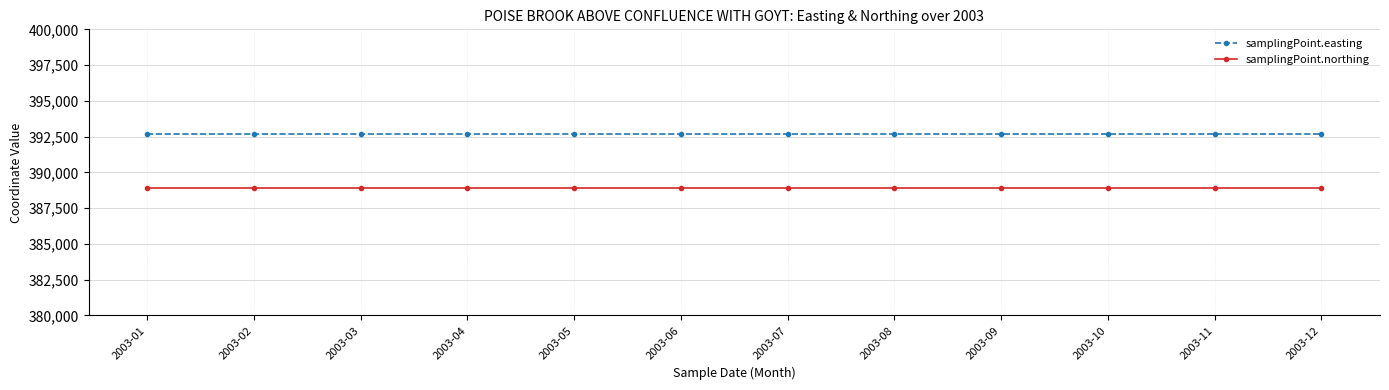

What is the difference between the highest and lowest values at 2003-07?

3751